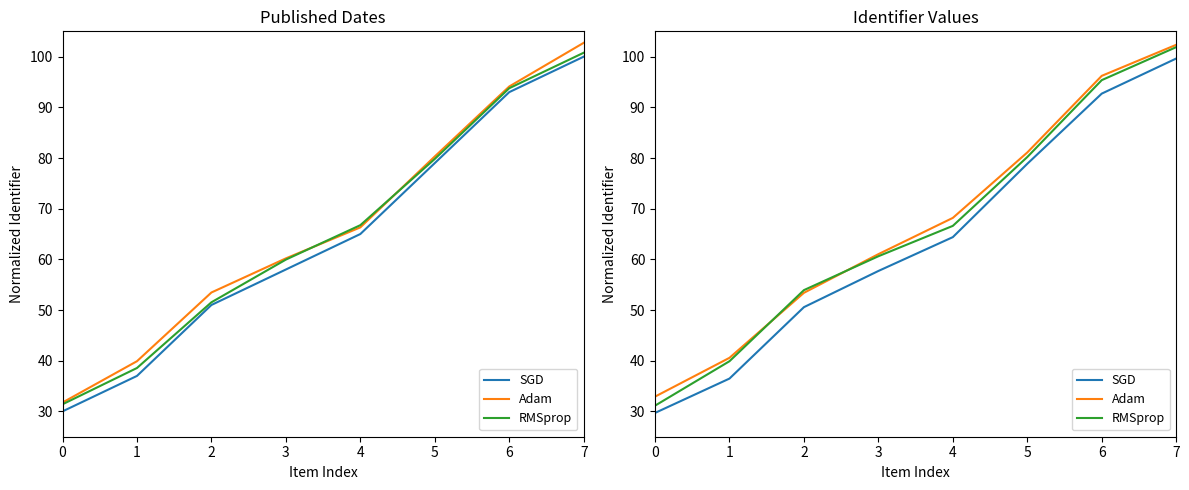

What is the difference between the SGD values at 6 and 0?

63.0